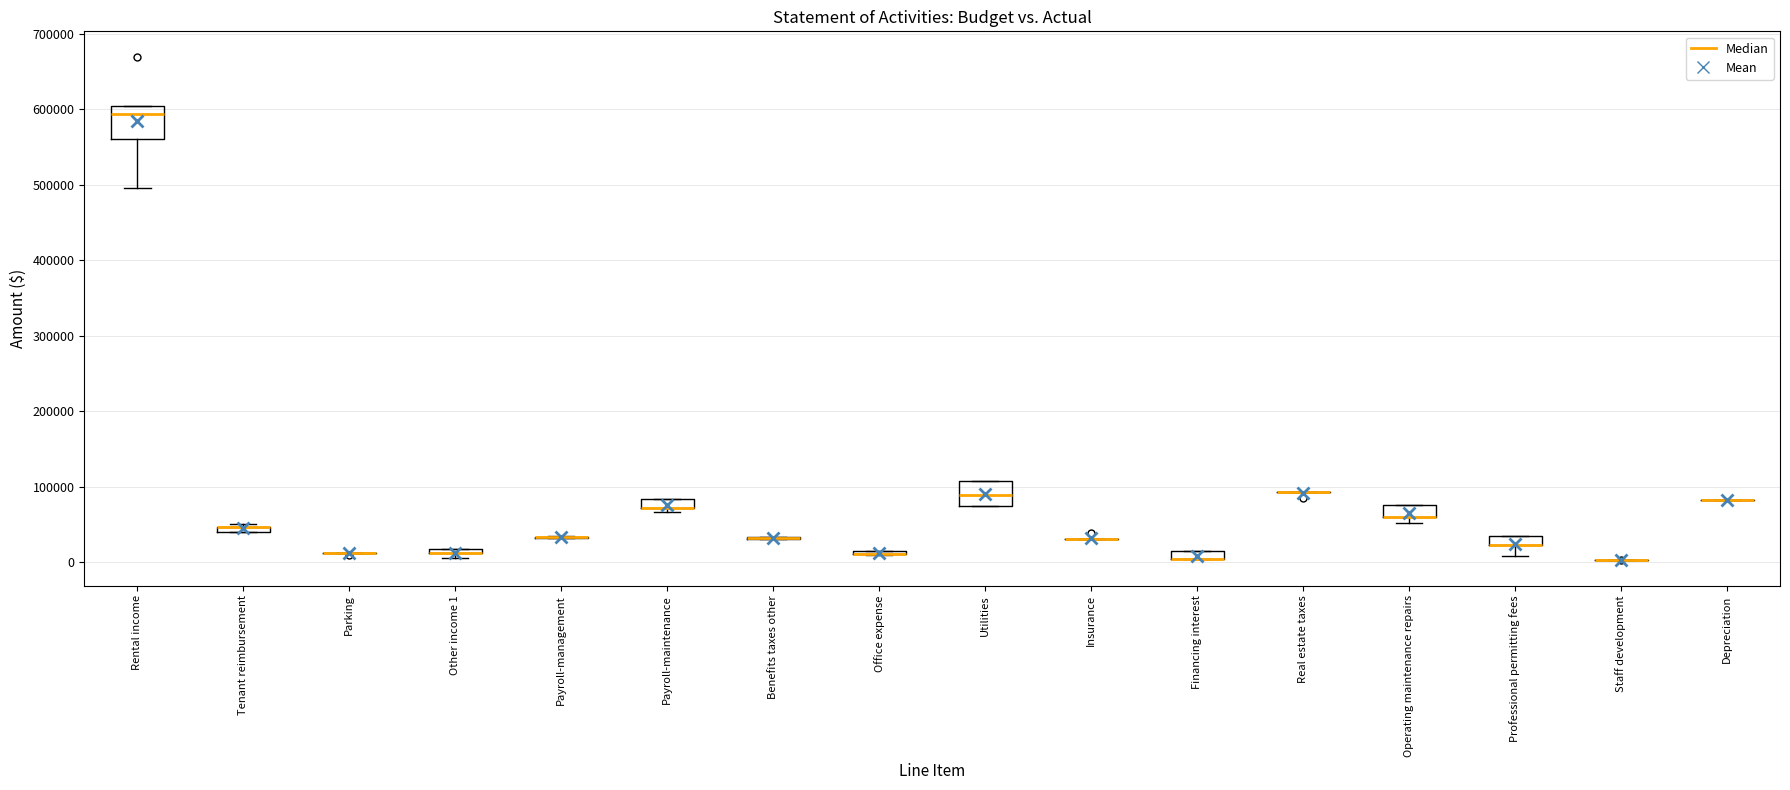

Where does the lower whisker of the box for Professional permitting fees end on the y-axis? The values are not printed on the chart, so give them approximately, as read against the axis.

10000